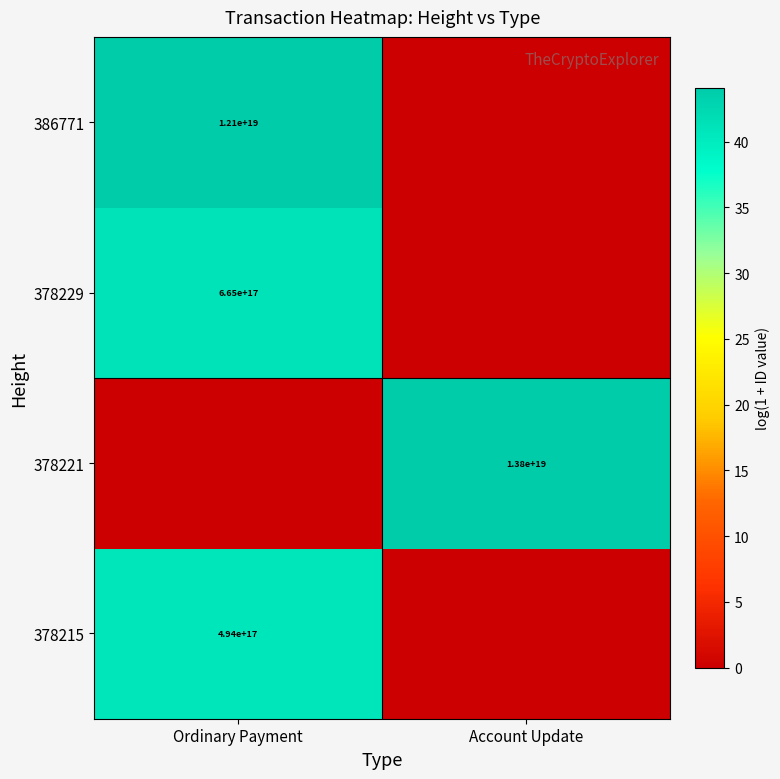

Is it true that 378215 equals 776100351945371520 at Ordinary Payment?

False